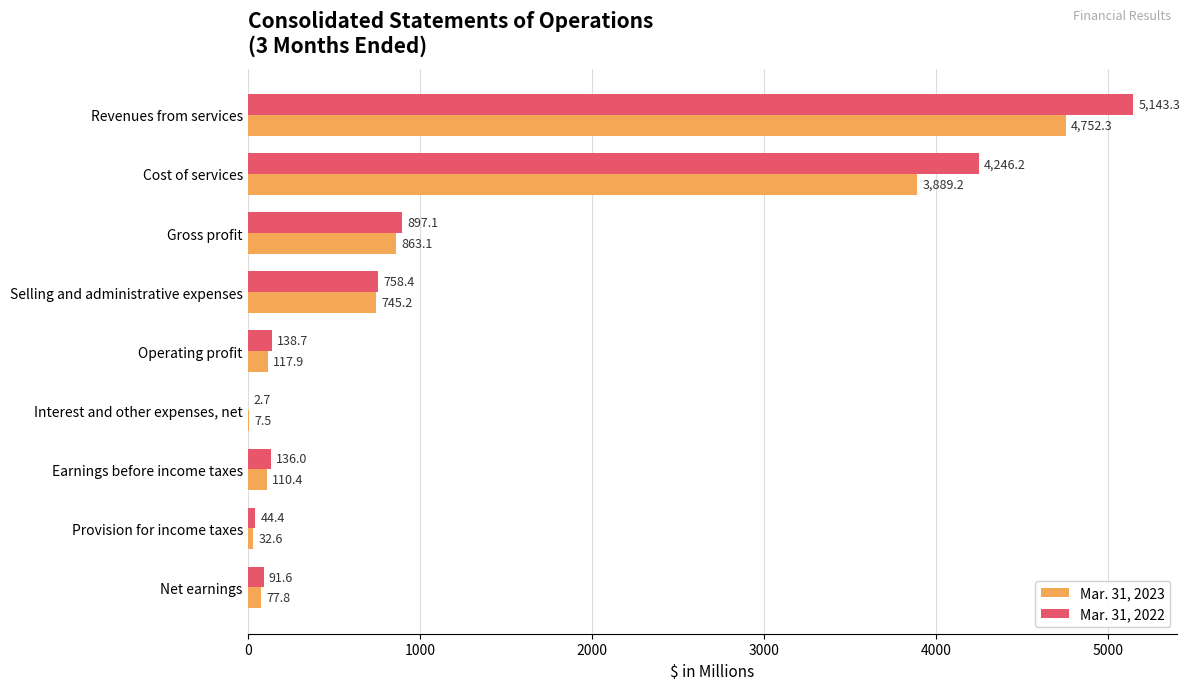

What is the average value of the Mar. 31, 2023 series?

1177.3